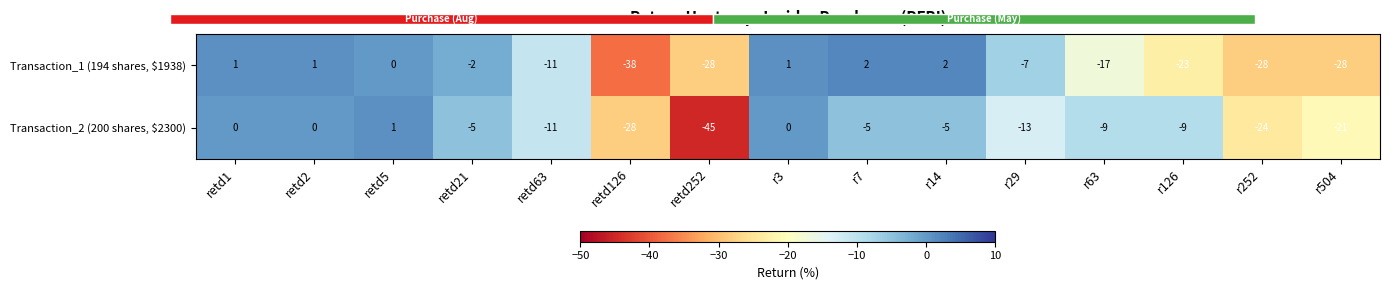

Reading left to right, transcribe all the data shown in this chart.

Transaction_1 (194 shares, $1938): retd1=1	retd2=1	retd5=0	retd21=-2	retd63=-11	retd126=-38	retd252=-28	r3=1	r7=2	r14=2	r29=-7	r63=-17	r126=-23	r252=-28	r504=-28
Transaction_2 (200 shares, $2300): retd1=0	retd2=0	retd5=1	retd21=-5	retd63=-11	retd126=-28	retd252=-45	r3=0	r7=-5	r14=-5	r29=-13	r63=-9	r126=-9	r252=-24	r504=-21